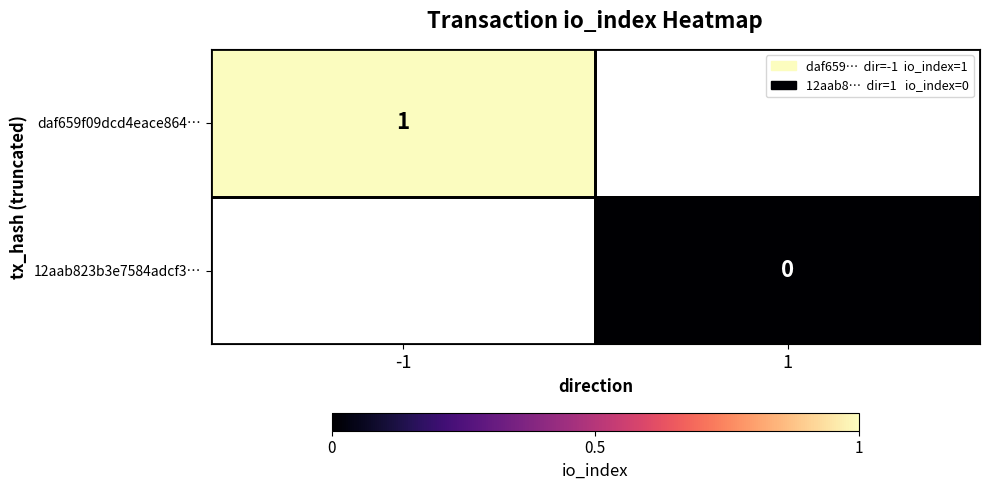

The value of daf659f09dcd4eace864… at -1 is 1. True or false?

True